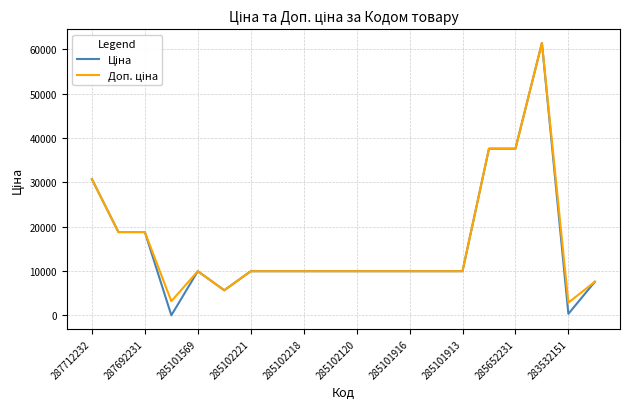

What is the greatest value displayed?

61434.3